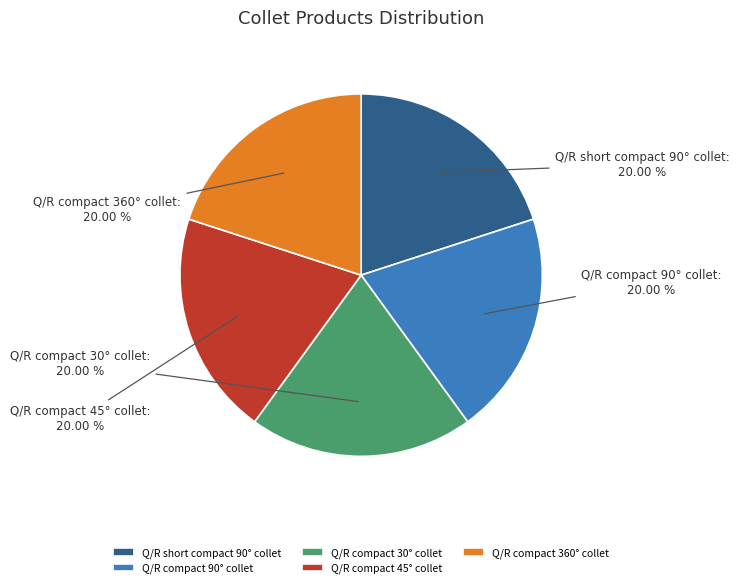

Is it true that Q/R compact 30° collet is 30% of the pie?

False